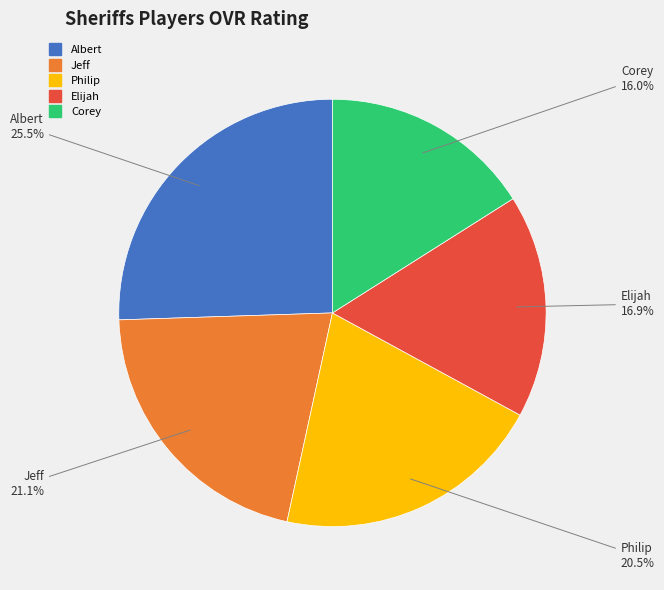

Between Elijah and Philip, which is larger?

Philip